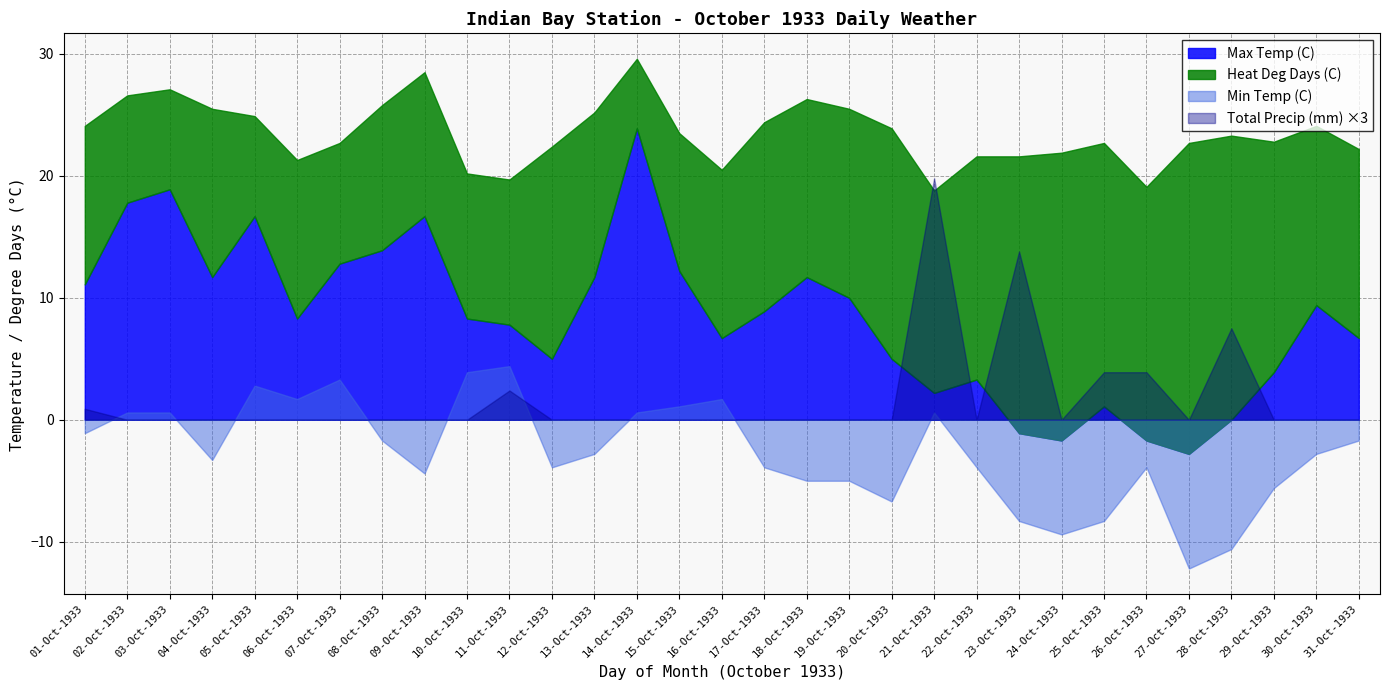

What is the difference between the Max Temp (C) values at 02 and 22?

14.5